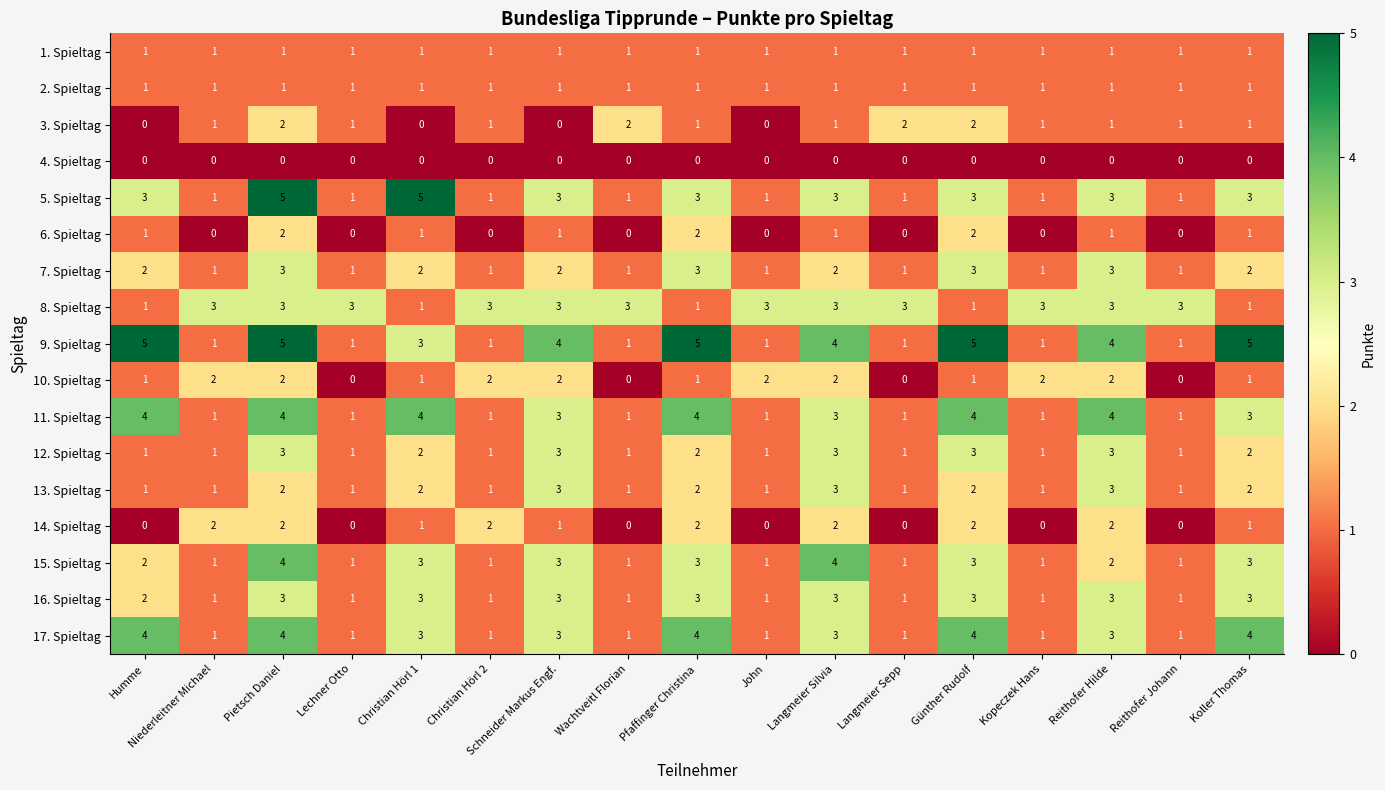

Count the 11. Spieltag values in the range 1 to 4.

17